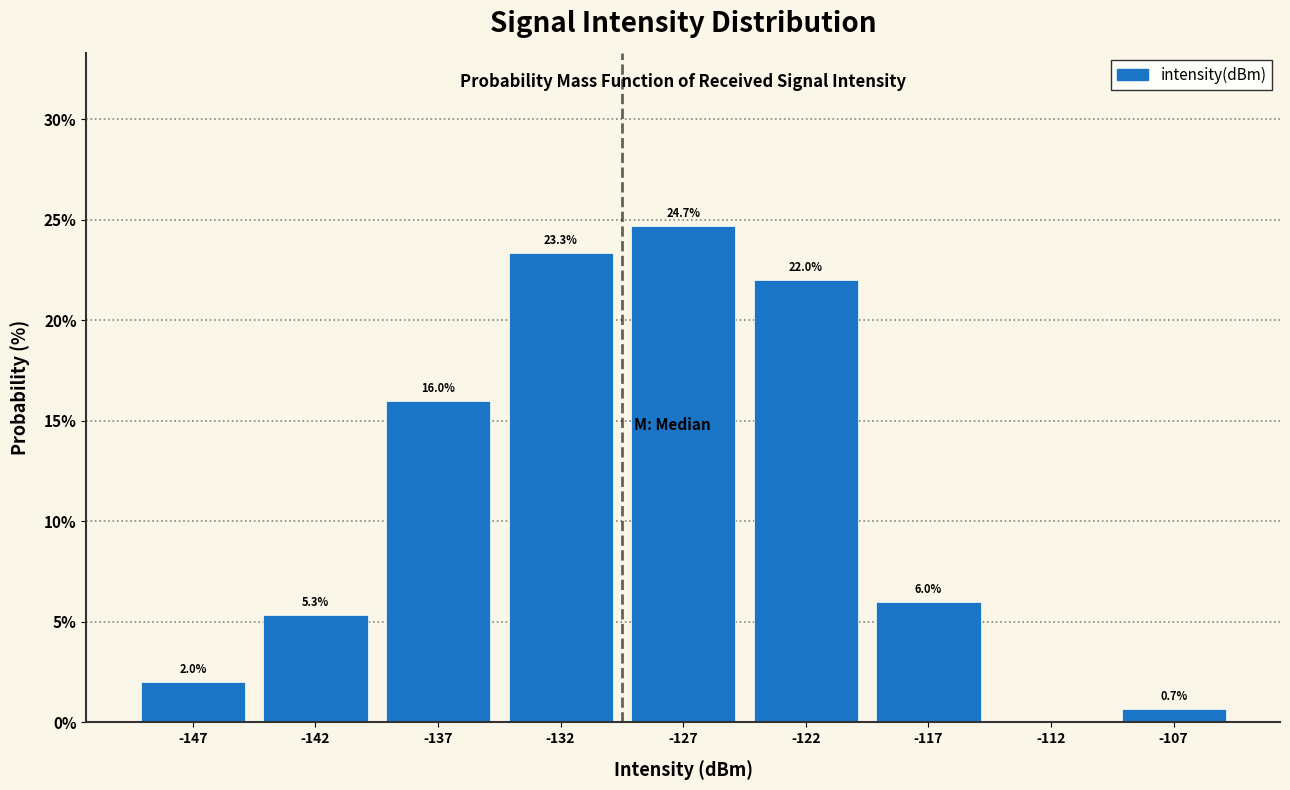

Reading left to right, transcribe all the data shown in this chart.

-147=2.0	-142=5.3	-137=16.0	-132=23.3	-127=24.7	-122=22.0	-117=6.0	-112=0.0	-107=0.7